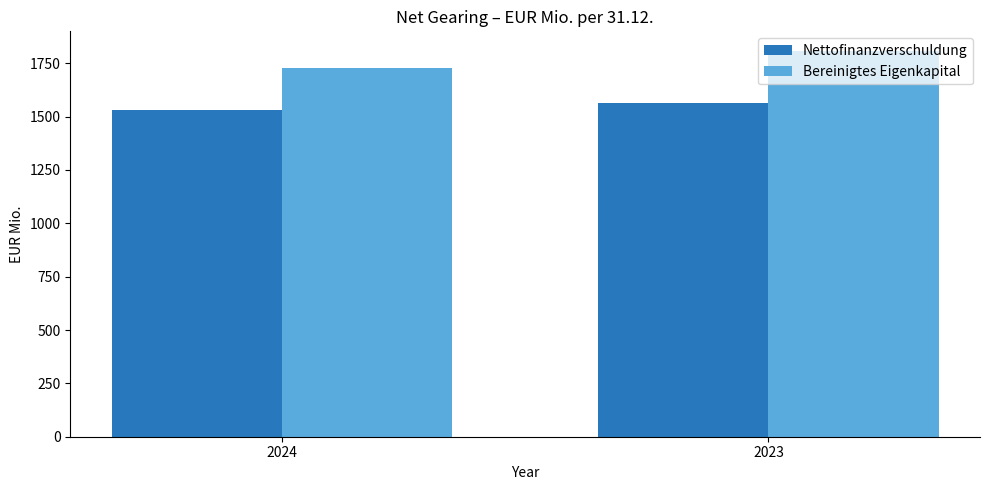

Where is Nettofinanzverschuldung nearest to the value 1547?

2024